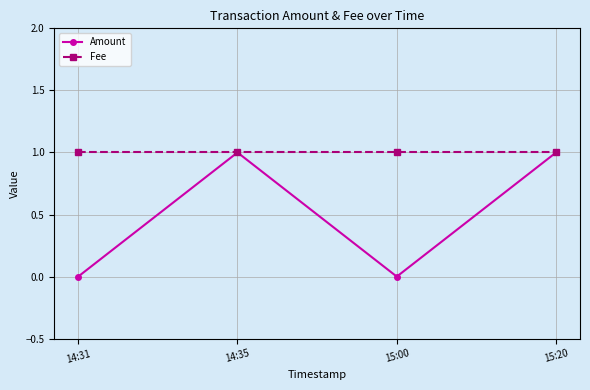

What position from the right is 14:31?

4